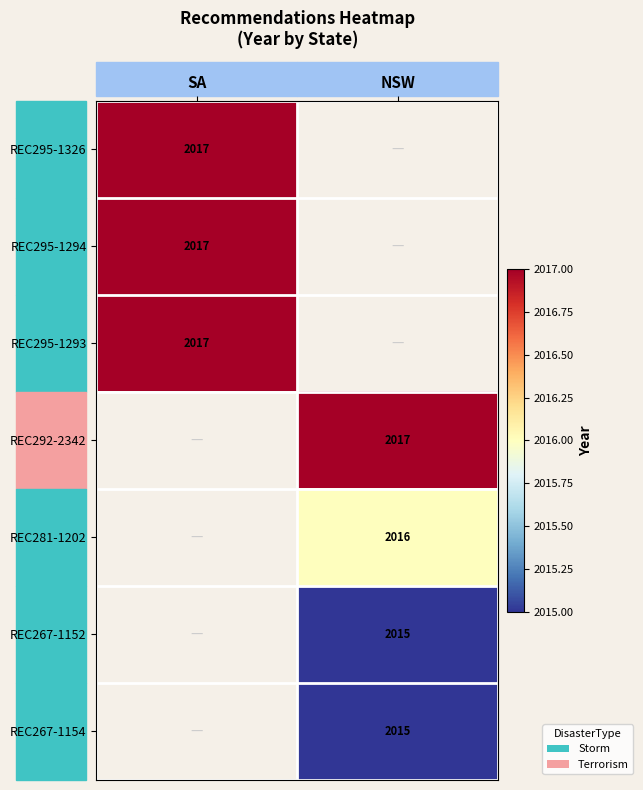

The value of REC295-1293 at SA is 2017. True or false?

True